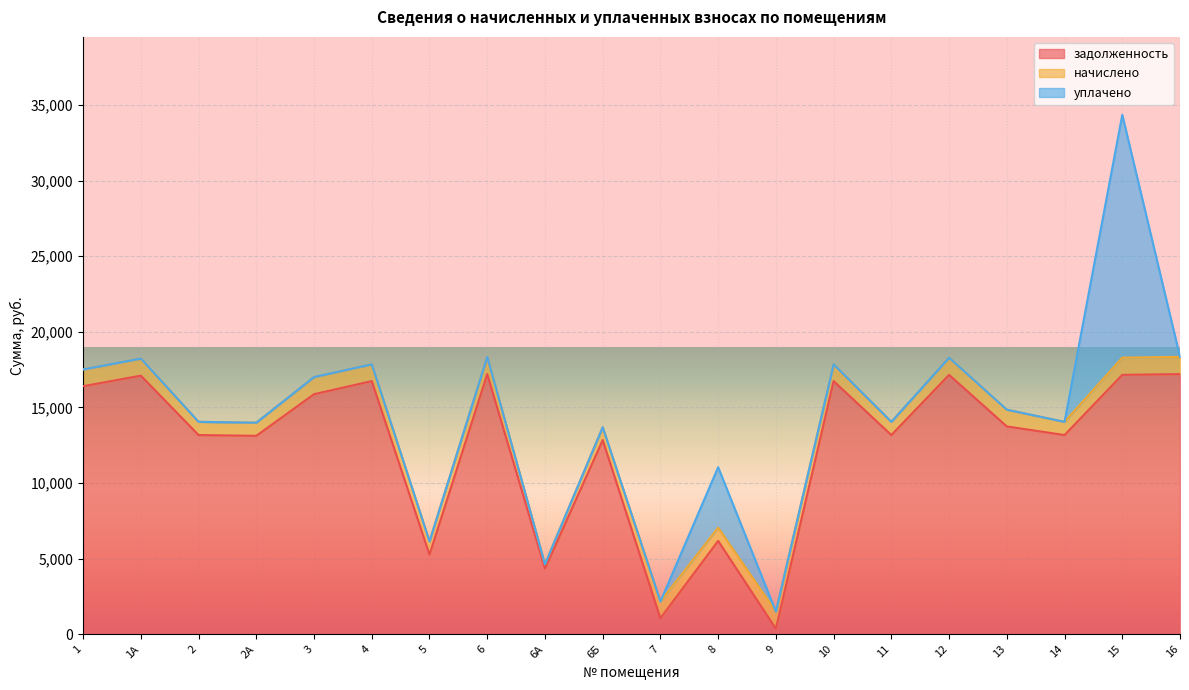

List the labels in order of задолженность value, smallest first.

9, 7, 6А, 5, 8, 6Б, 2А, 2, 11, 14, 13, 3, 1, 4, 10, 1А, 12, 15, 6, 16